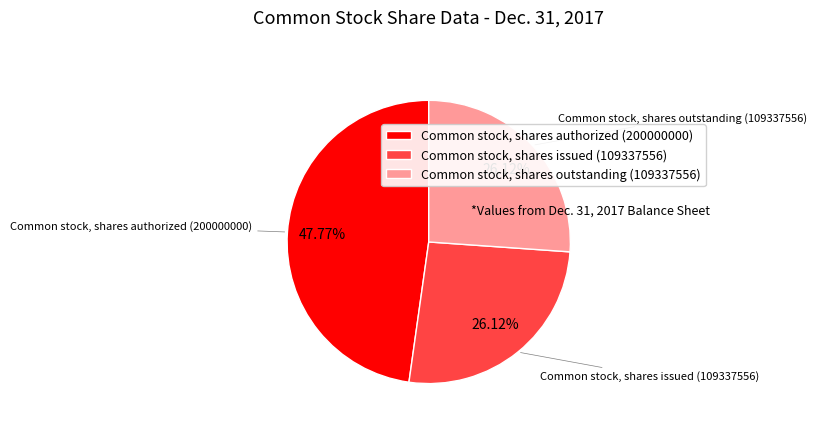

What percentage do Common stock, shares outstanding and Common stock, shares issued together represent?

52.2%